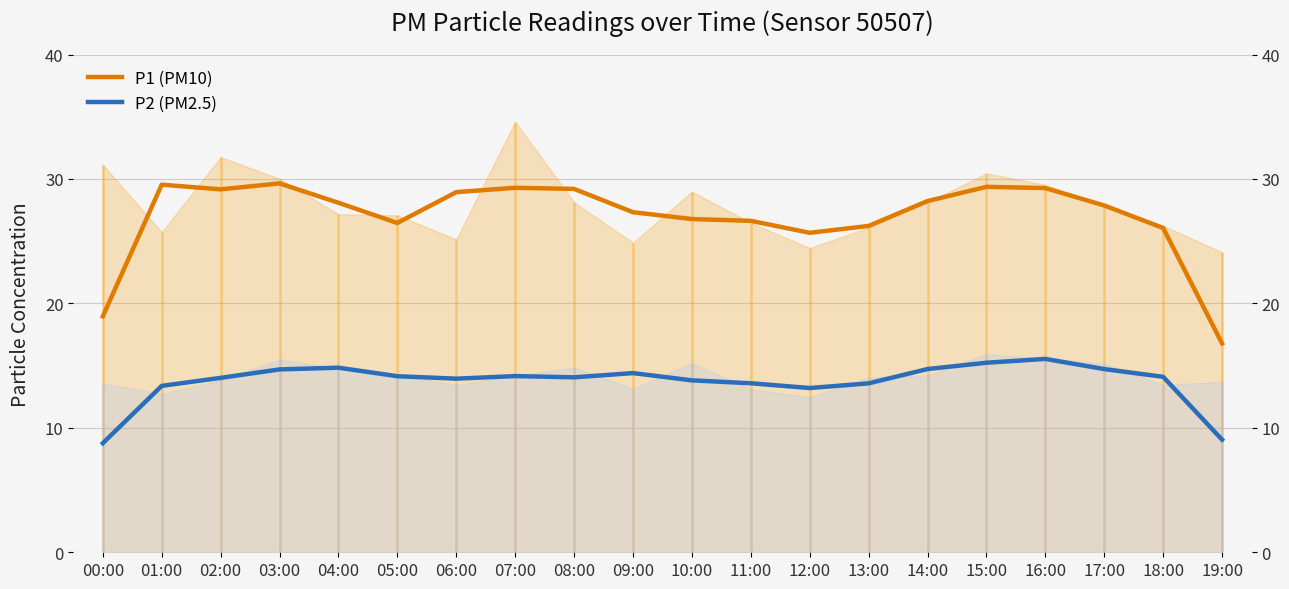

What is the spread (max minus min) of values at 06:00?

15.0